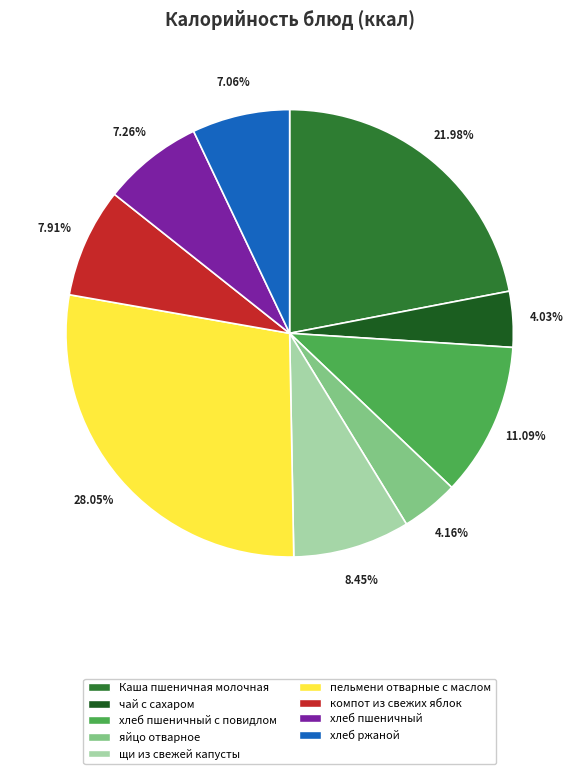

Count the number of slices in the pie.

9